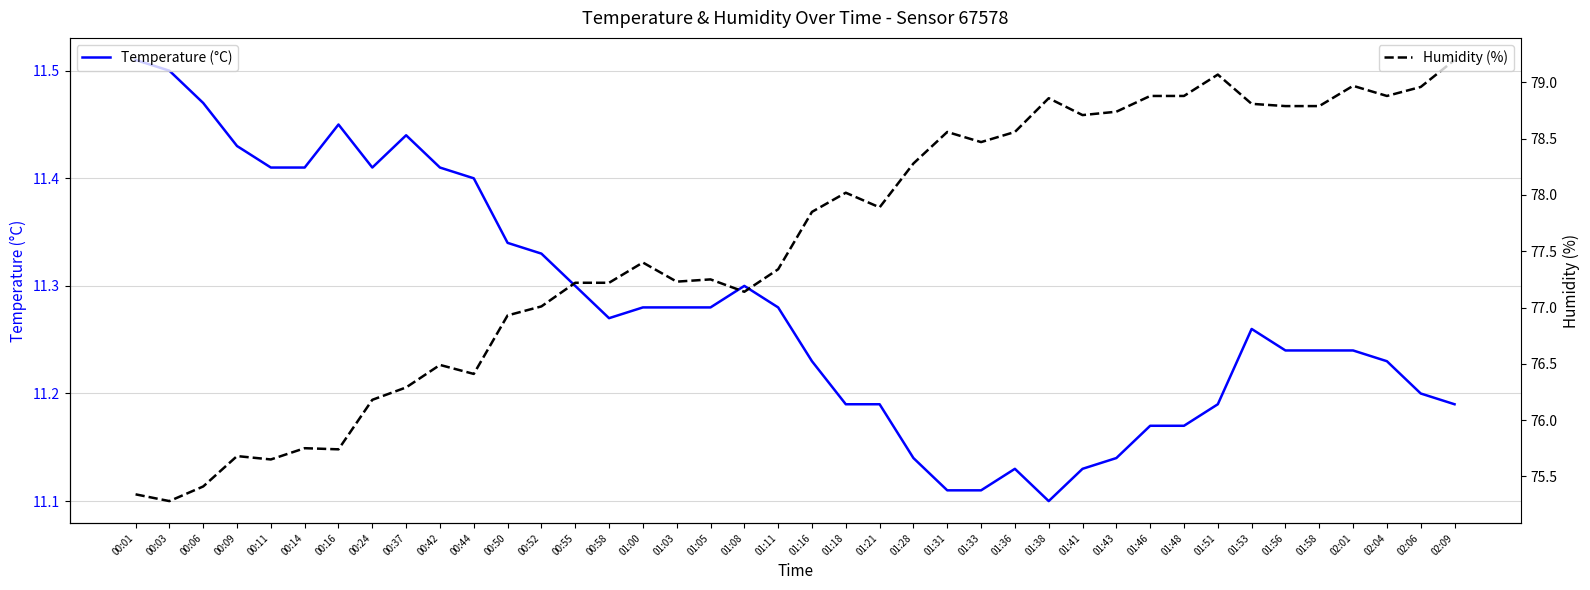

The Humidity (%) series shows 78.6 at 01:31. True or false?

True